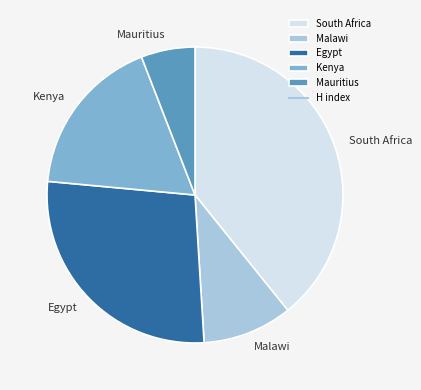

Does any single category account for the majority?

No